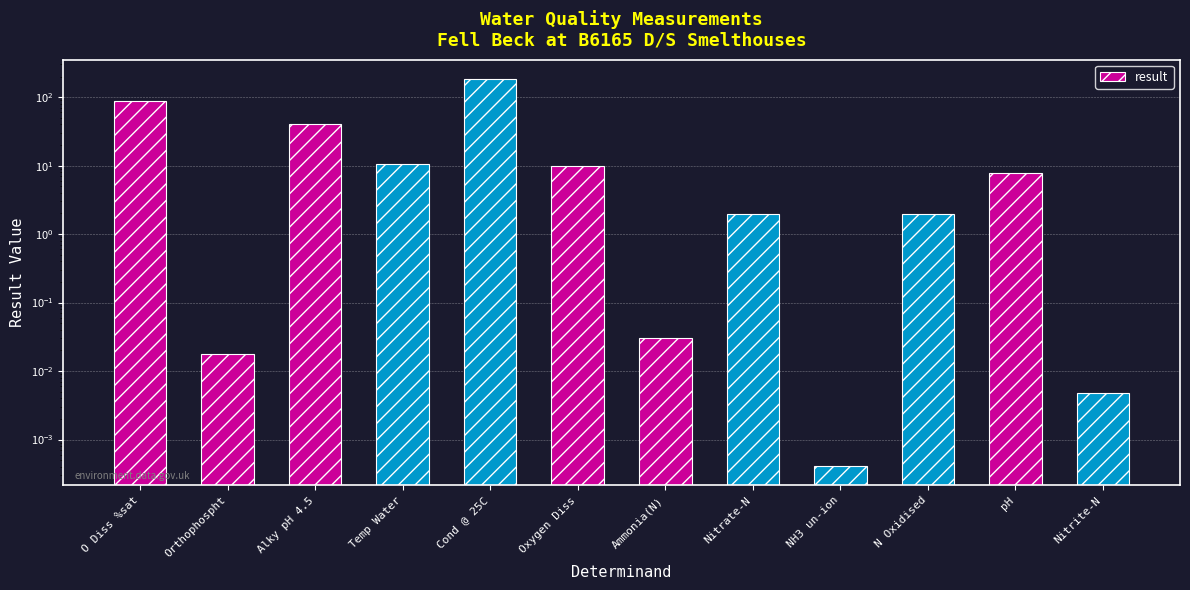

Rank the categories by value from lowest to highest.

NH3 un-ion, Nitrite-N, Orthophospht, Ammonia(N), Nitrate-N, N Oxidised, pH, Oxygen Diss, Temp Water, Alky pH 4.5, O Diss %sat, Cond @ 25C